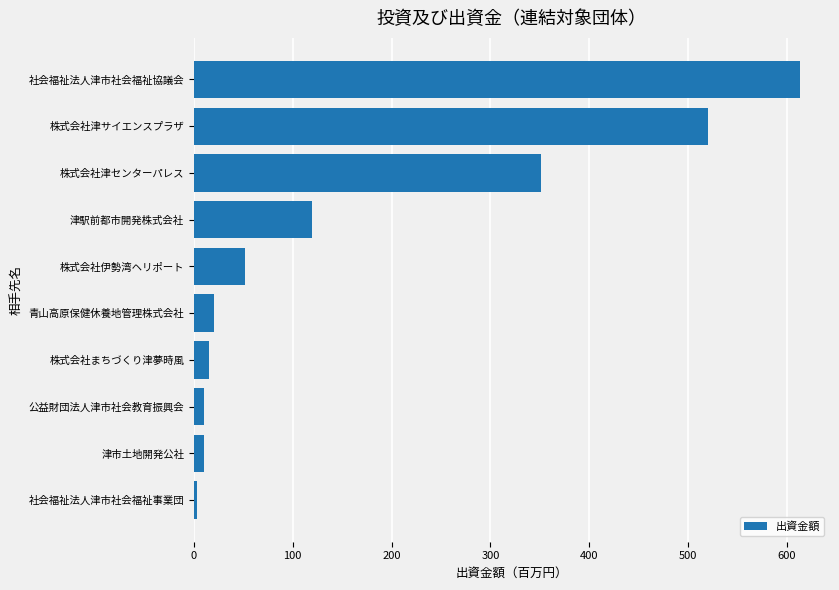

Does the chart contain any negative values?

No